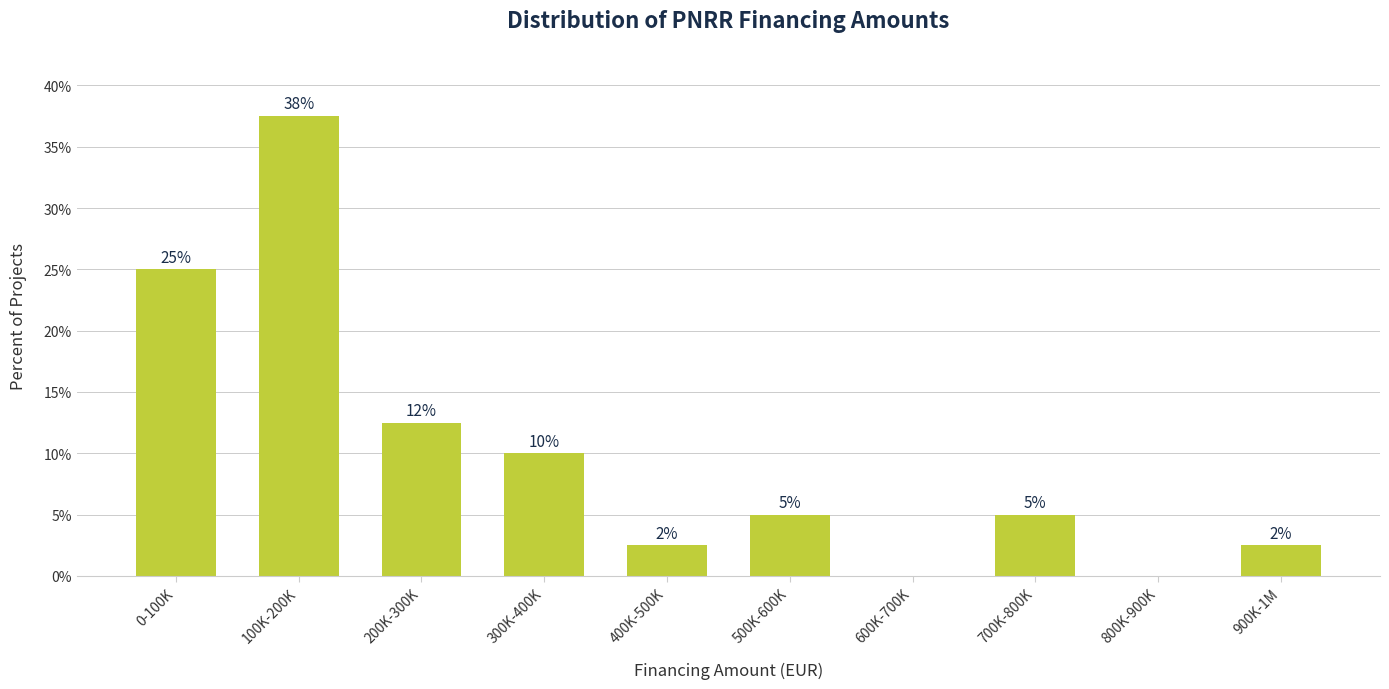

Is it true that the value at 100K-200K is 37.5?

True